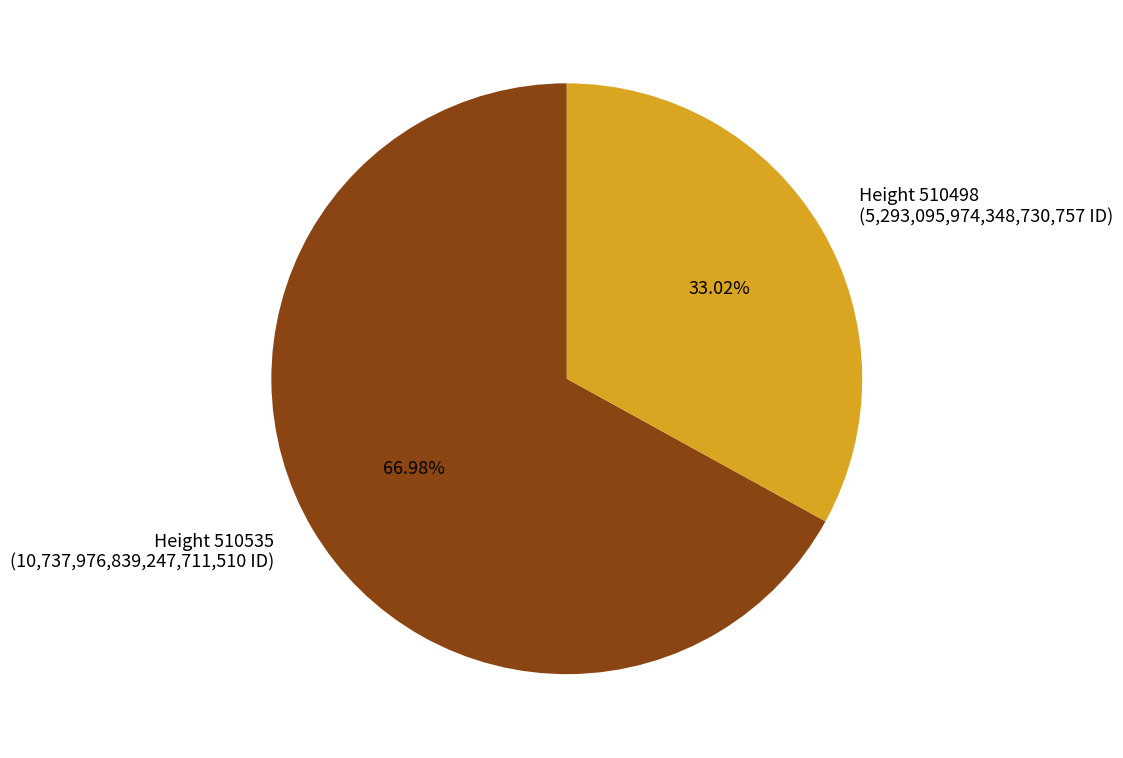

Rank the categories by value from lowest to highest.

Height 510498, Height 510535